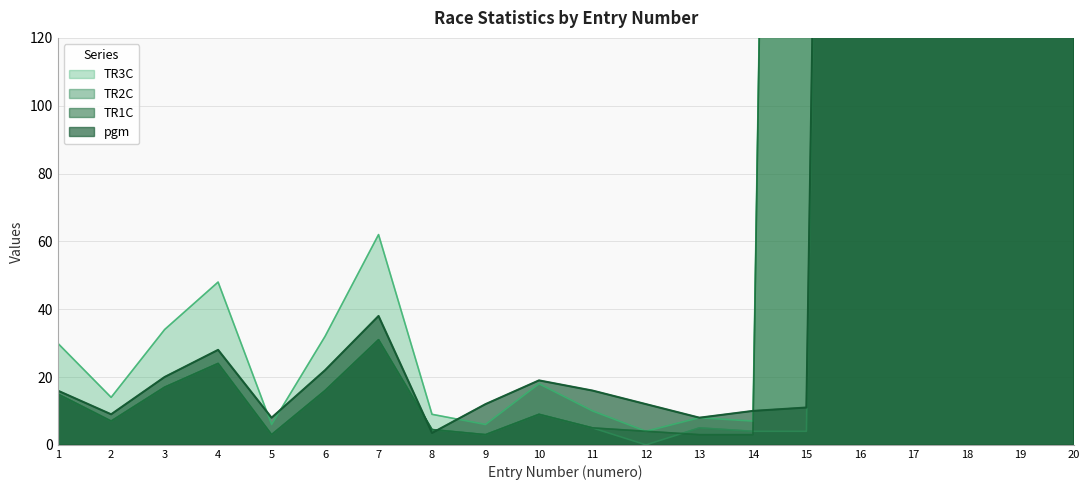

What is the difference between the highest and lowest values at 13?

5.0